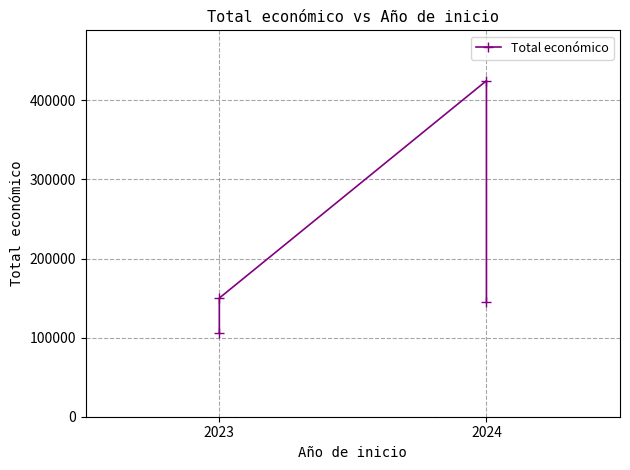

How many distinct data groups are displayed?

1